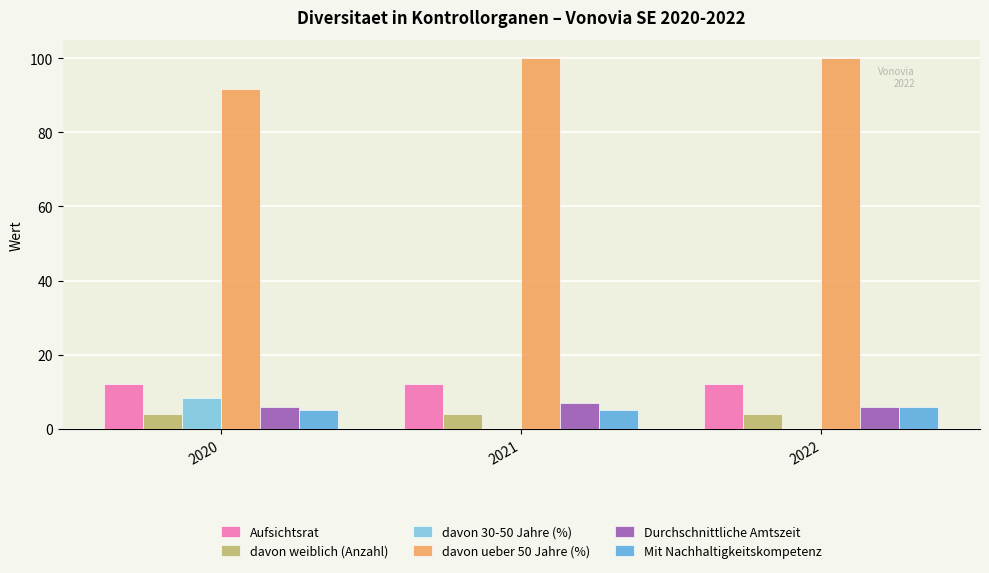

True or false: davon ueber 50 Jahre (%) has a value of 100.0 at 2022.

True